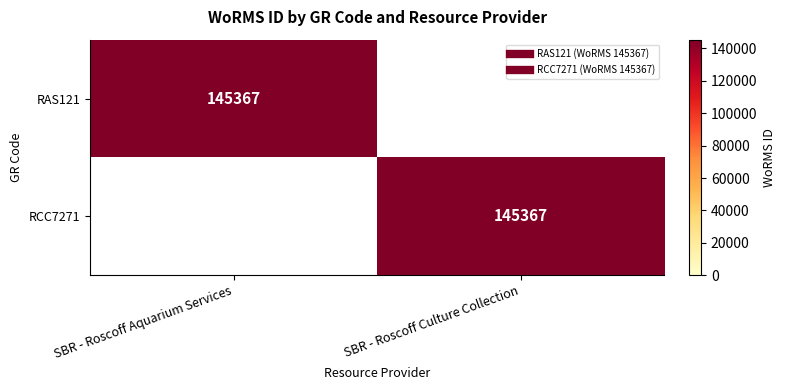

What is the difference between the highest and lowest values at SBR - Roscoff Aquarium Services?

145367